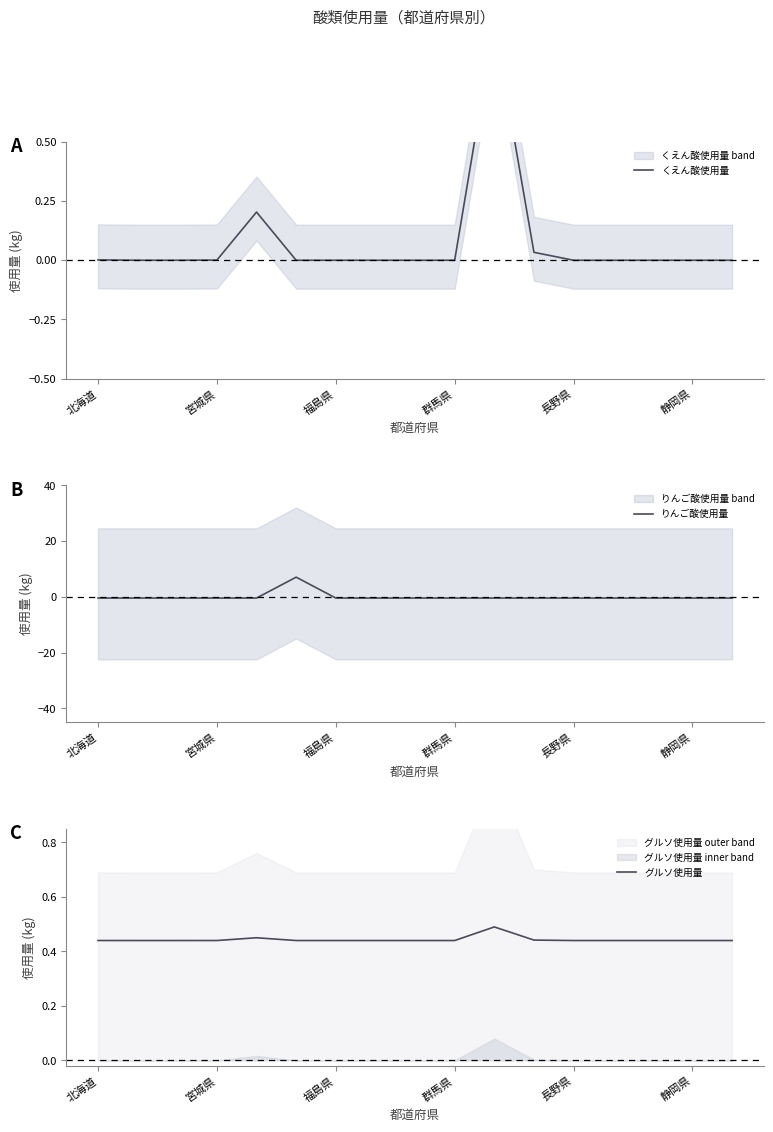

Reading right to left, list all the values displayed in this chart.

くえん酸使用量: 0.0	0.0	0.0	0.0	0.0	0.0	1.0	0.0	0.0	0.0	0.0	0.0	0.2	0.0	0.0	0.0	0.0
りんご酸使用量: -0.4	-0.4	-0.4	-0.4	-0.4	-0.4	-0.4	-0.4	-0.4	-0.4	-0.4	7.1	-0.4	-0.4	-0.4	-0.4	-0.4
グルソ使用量: 0.4	0.4	0.4	0.4	0.4	0.4	0.5	0.4	0.4	0.4	0.4	0.4	0.5	0.4	0.4	0.4	0.4